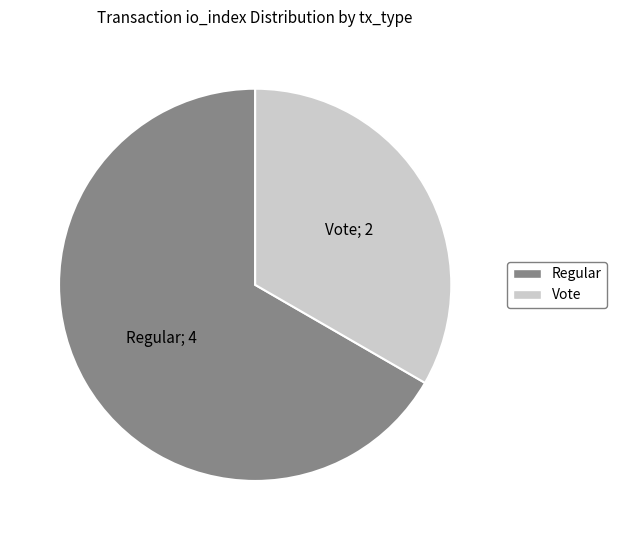

The Vote slice represents 25% of the pie. True or false?

False